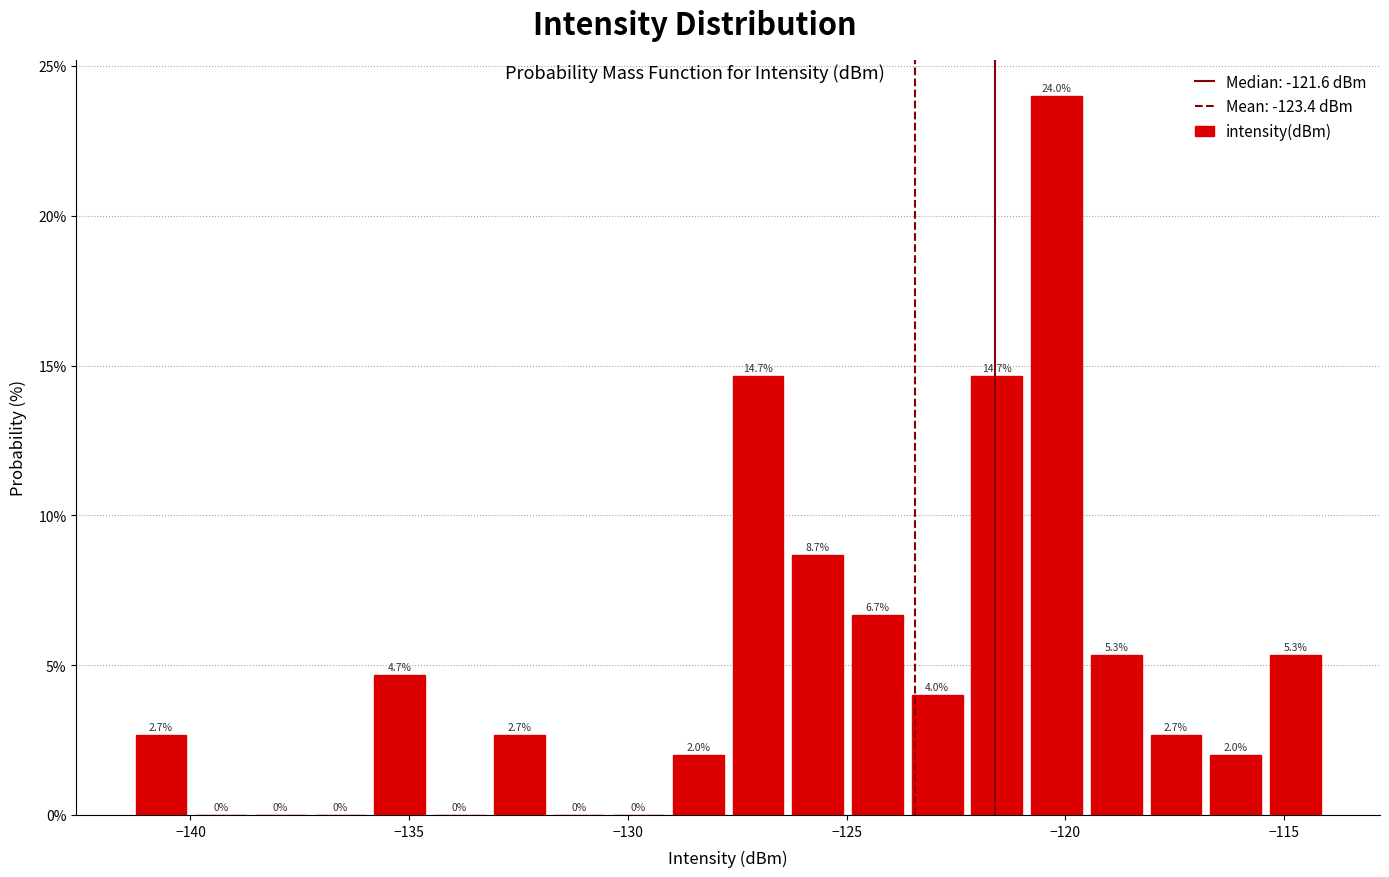

Read against the x-axis, roughly where is the centre of the tallest bar?

-120.0